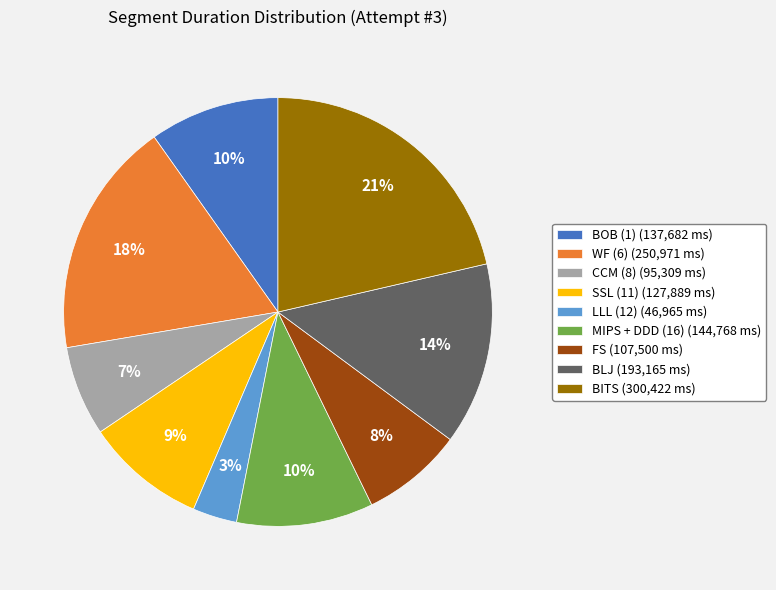

True or false: MIPS + DDD (16) (144,768 ms) accounts for 24% of the total.

False